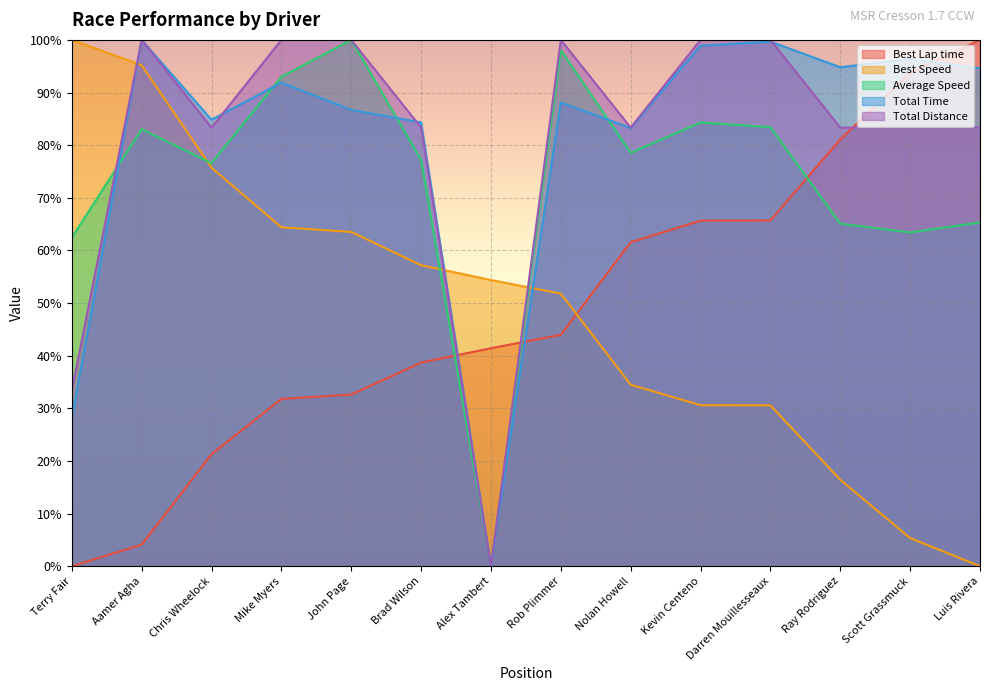

At which label does Best Lap time reach its minimum?

Terry Fair